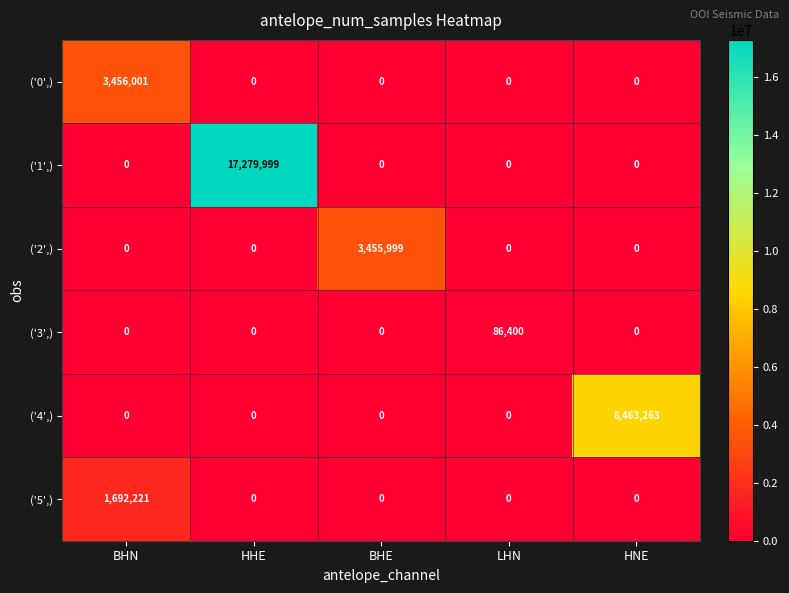

Rank the series by their maximum value, from lowest to highest.

('3',), ('5',), ('2',), ('0',), ('4',), ('1',)